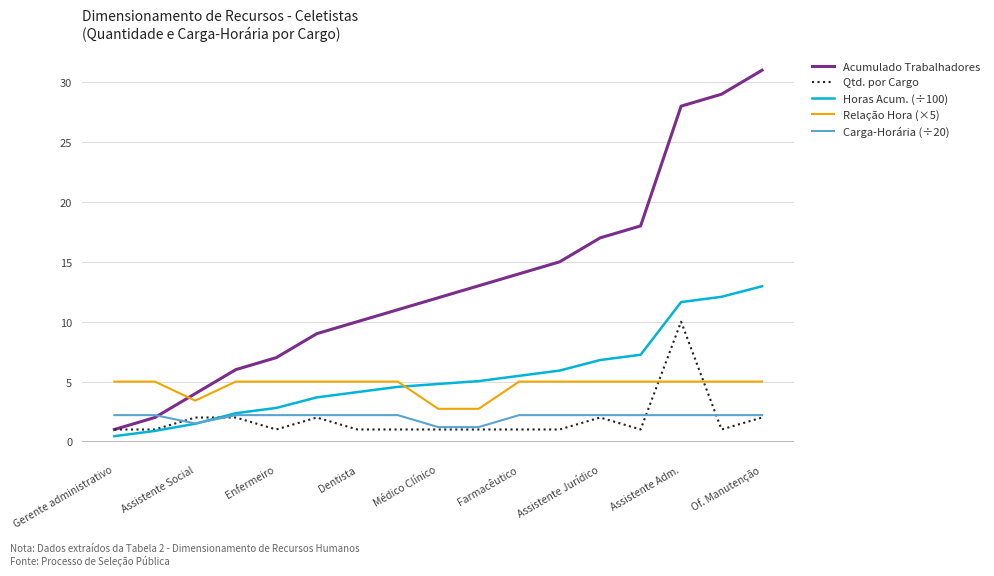

Rank the series by their maximum value, from highest to lowest.

Acumulado Trabalhadores, Horas Acum. (÷100), Qtd. por Cargo, Relação Hora (×5), Carga-Horária (÷20)